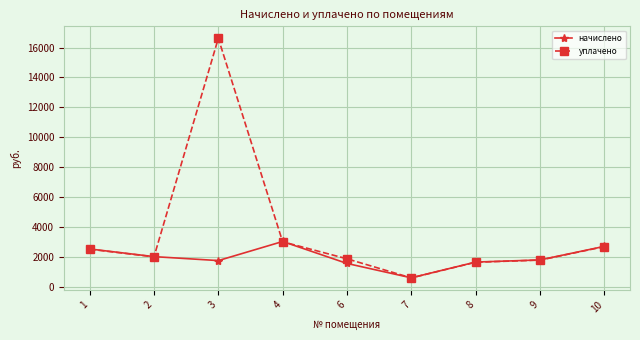

At which category does начислено reach its first local peak?

4